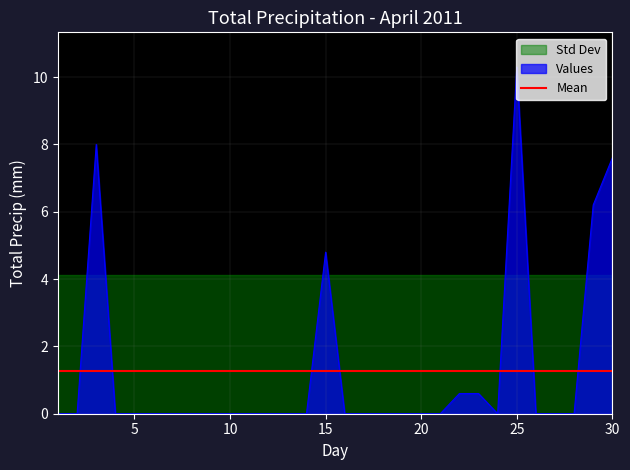

True or false: Values has a value of 4.8 at 15.

True